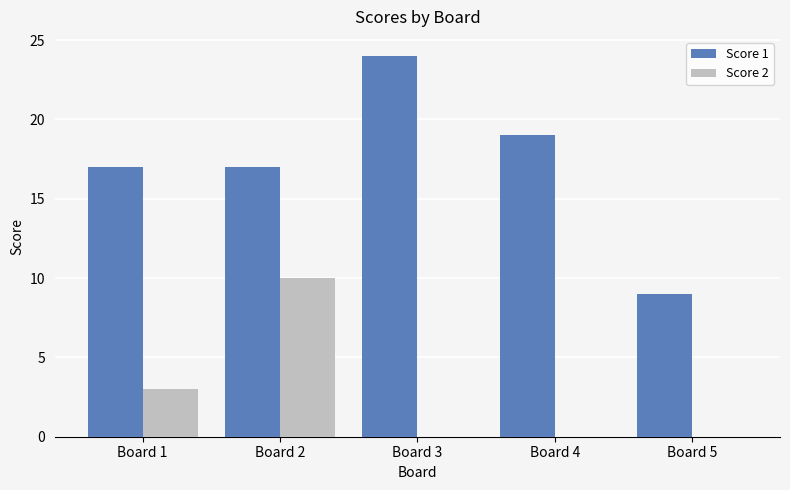

What value does the Score 1 series have at Board 4, to the nearest 10?

20